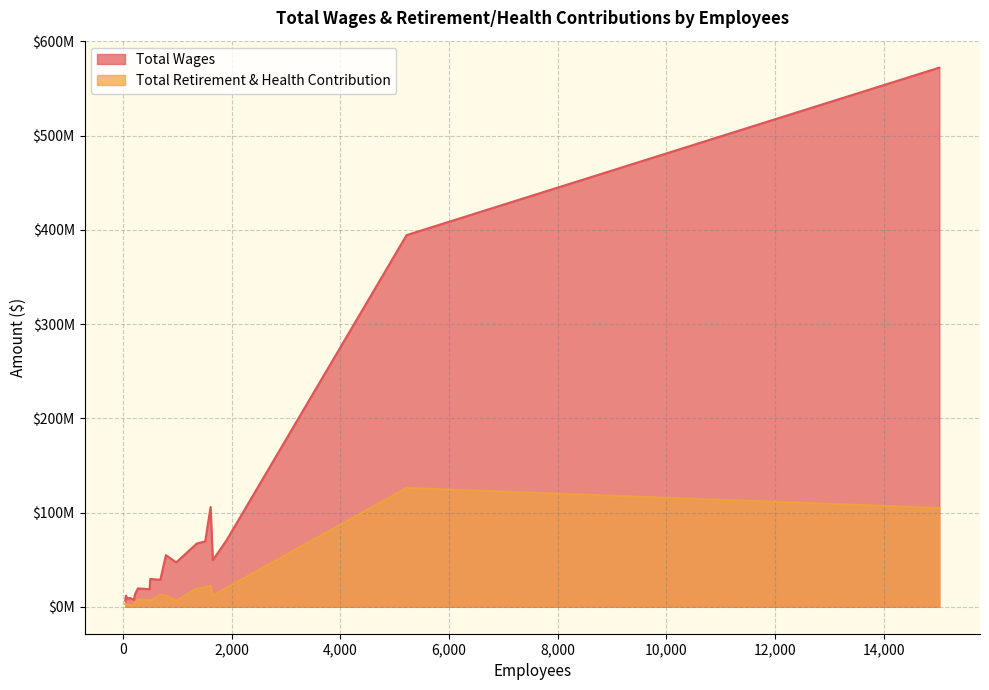

What is the sum of the Total Retirement & Health Contribution values at 688 and 1909?

33009755